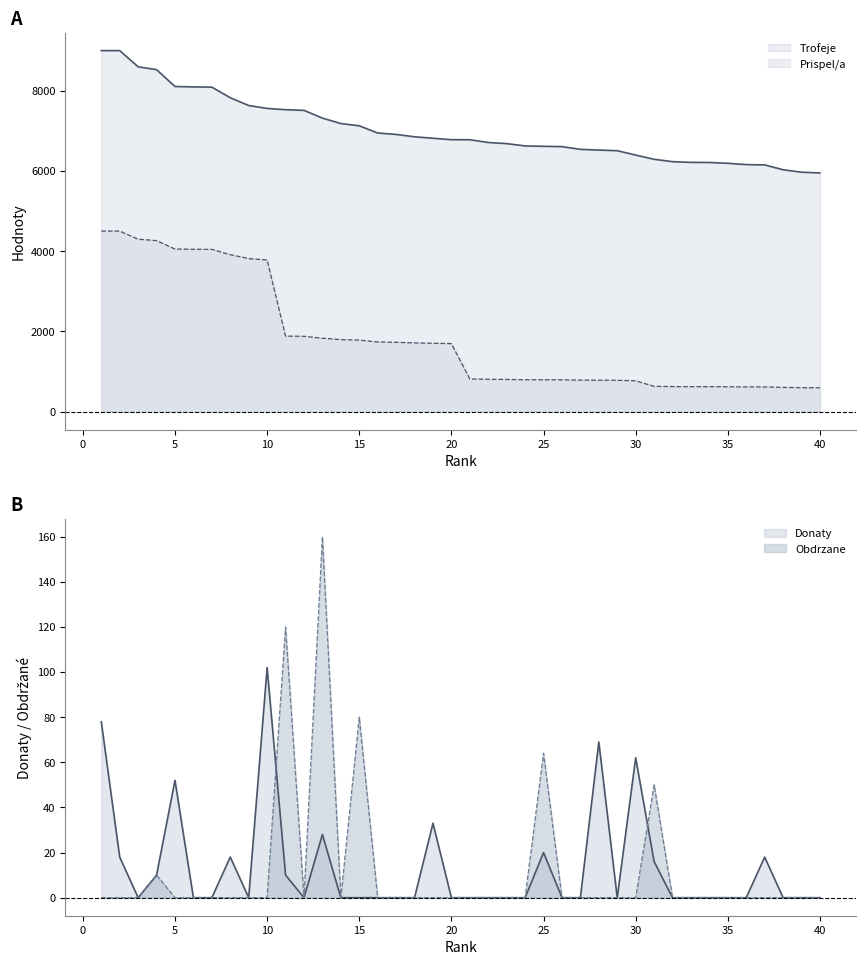

Which has a higher value, 14 or 25?

14